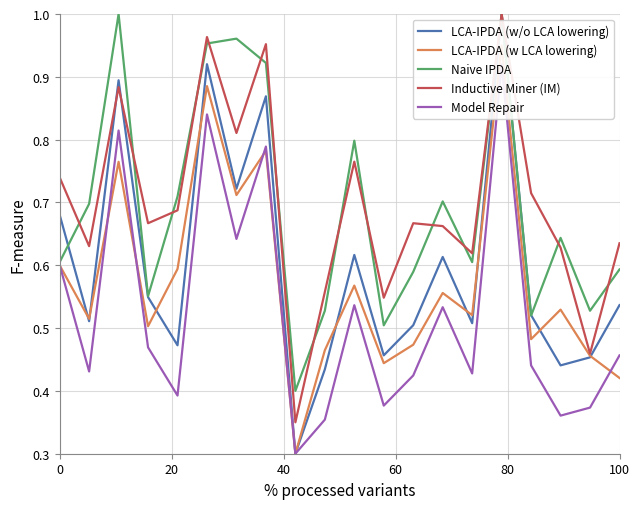

Count the number of categories in the chart.

20